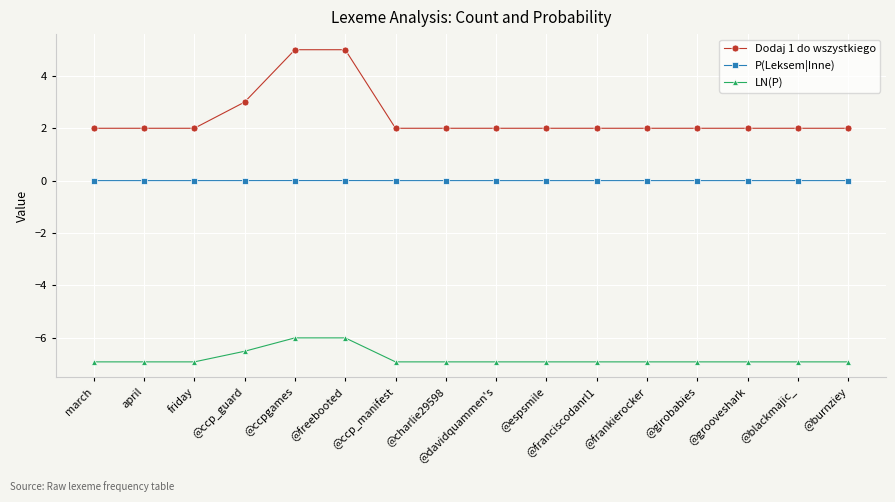

What is the average value of the Dodaj 1 do wszystkiego series?

2.4